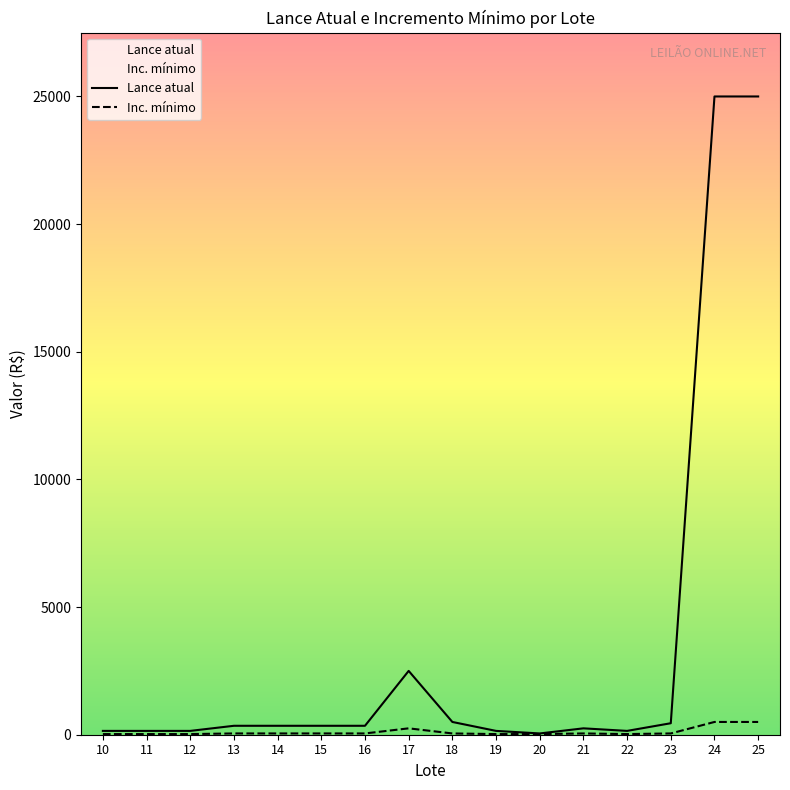

What is the difference between the second highest and minimum values in the Inc. mínimo series?

475